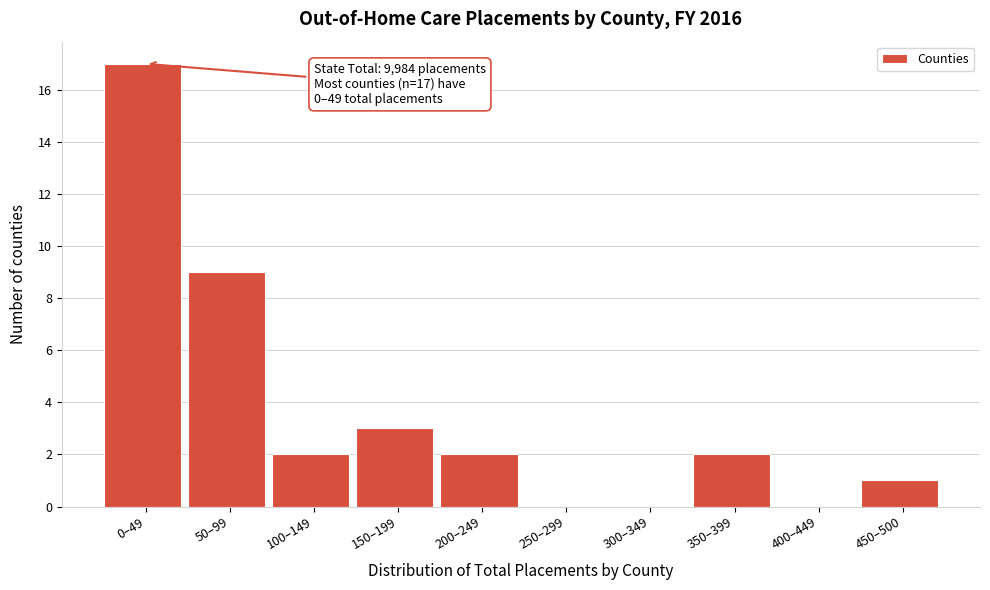

Reading right to left, list all the values displayed in this chart.

450–500=1	400–449=0	350–399=2	300–349=0	250–299=0	200–249=2	150–199=3	100–149=2	50–99=9	0–49=17